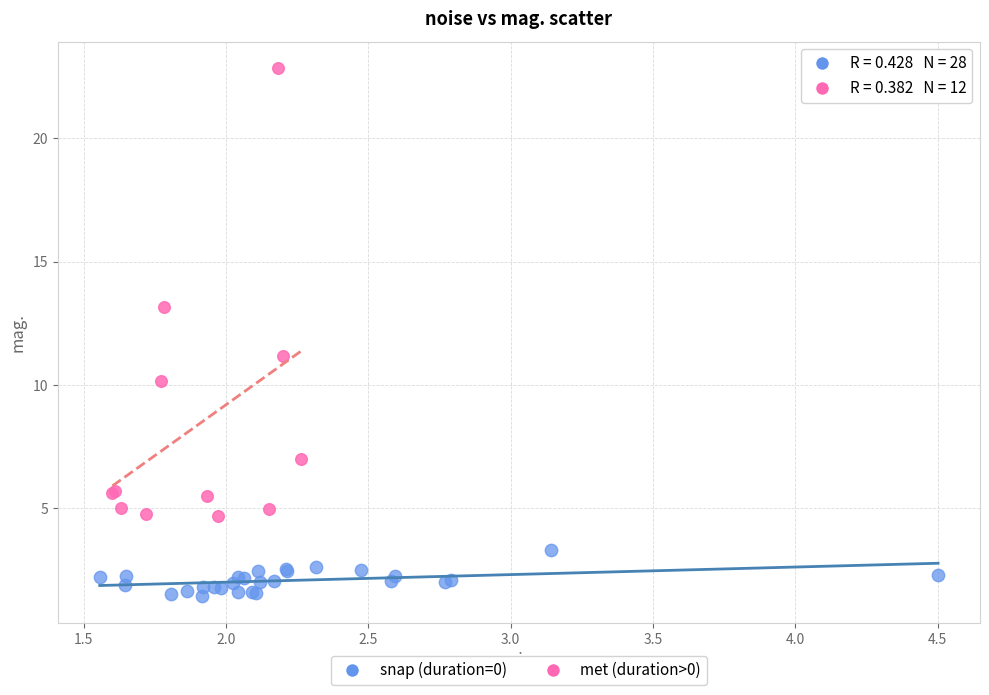

Which series contains the lowest Y value?

snap (duration=0)